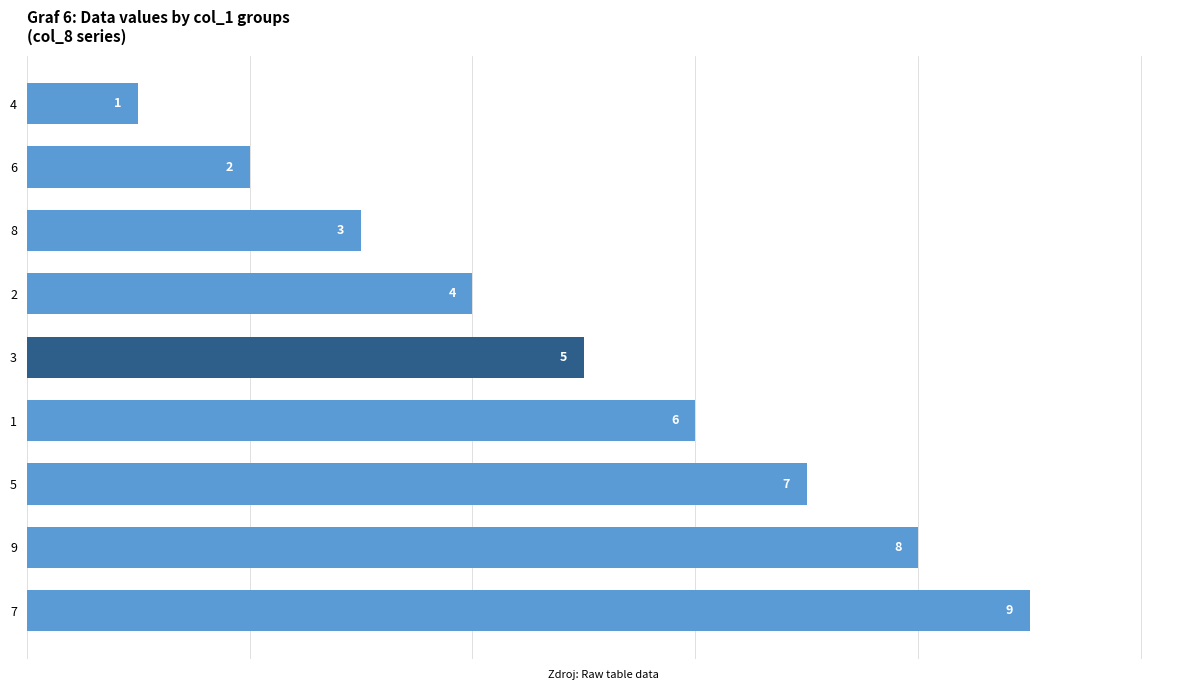

Where is the data nearest to the value 5?

3